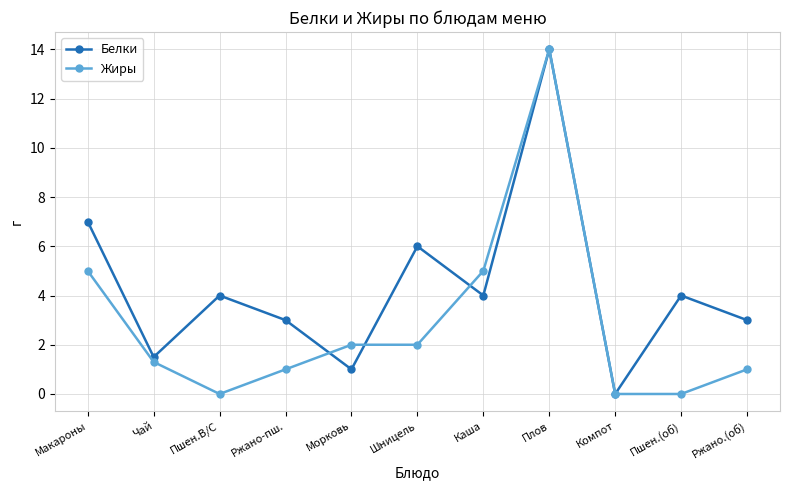

What are all the series names shown in the legend?

Белки, Жиры